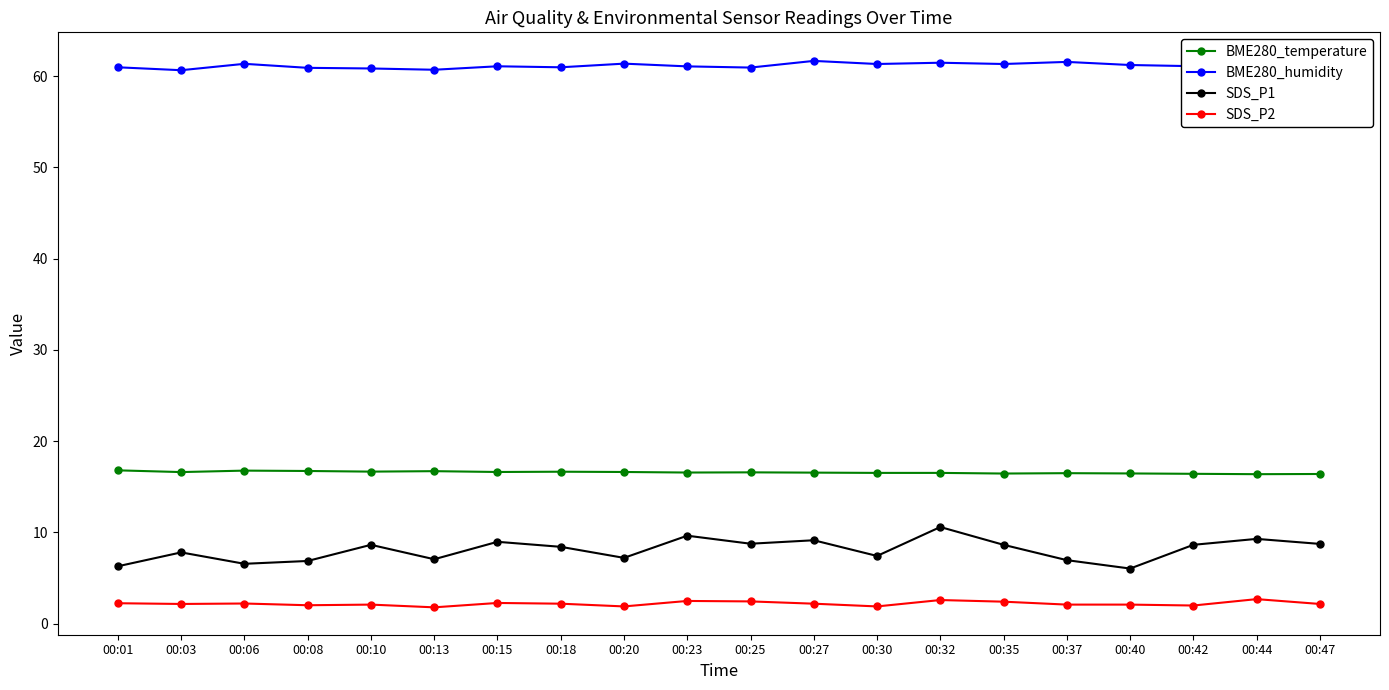

At which label is BME280_humidity closest to 61?

00:01